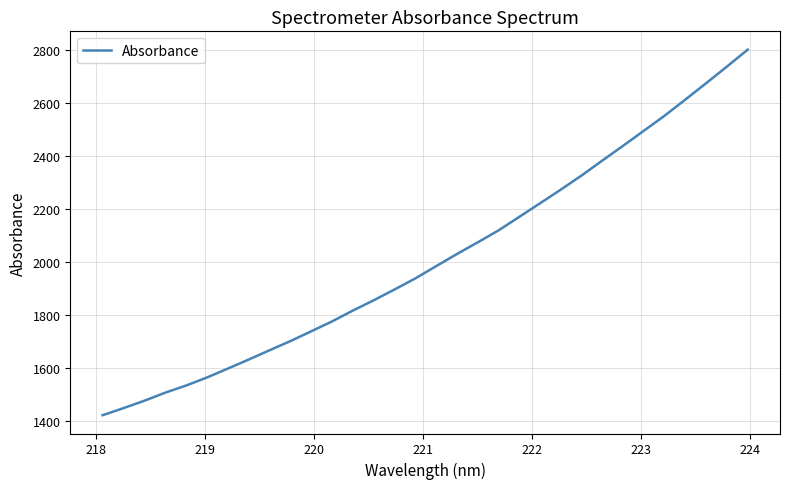

What is the sum of all values?

64488.0